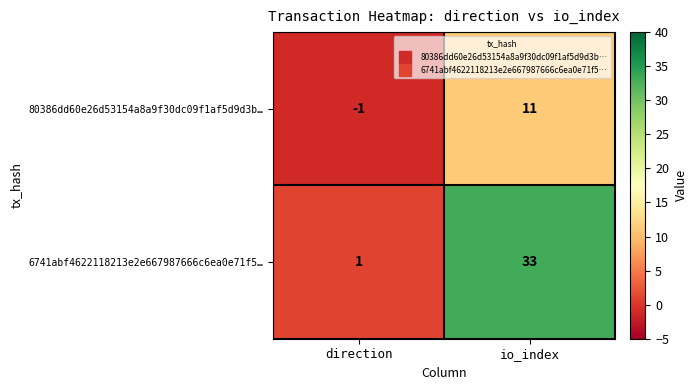

Which series has the largest total across all categories?

6741abf4622118213e2e667987666c6ea0e71f5…